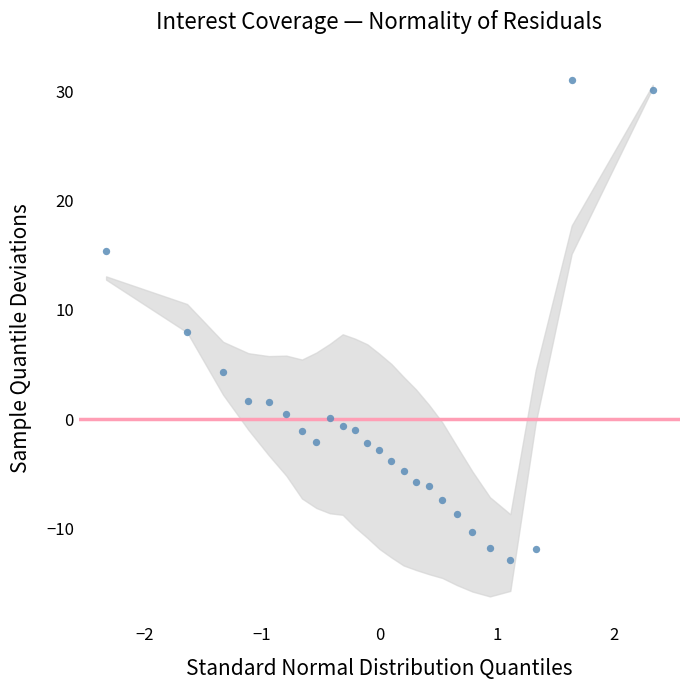

What is the range of Y values (max minus min)?

43.9